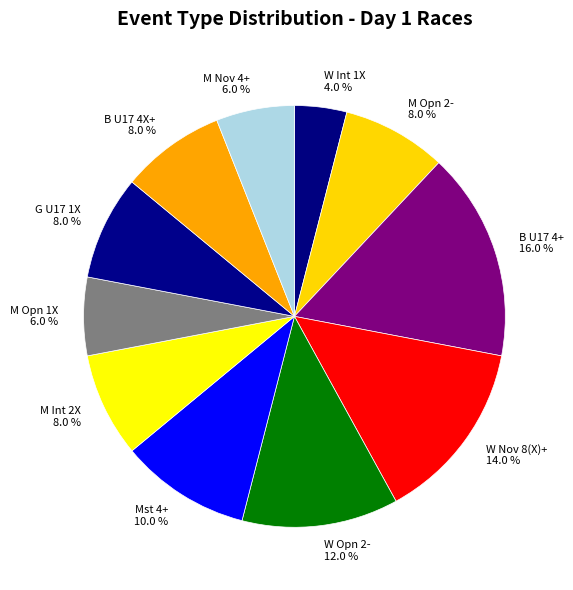

What percentage is the W Opn 2- slice, to the nearest percent?

12%